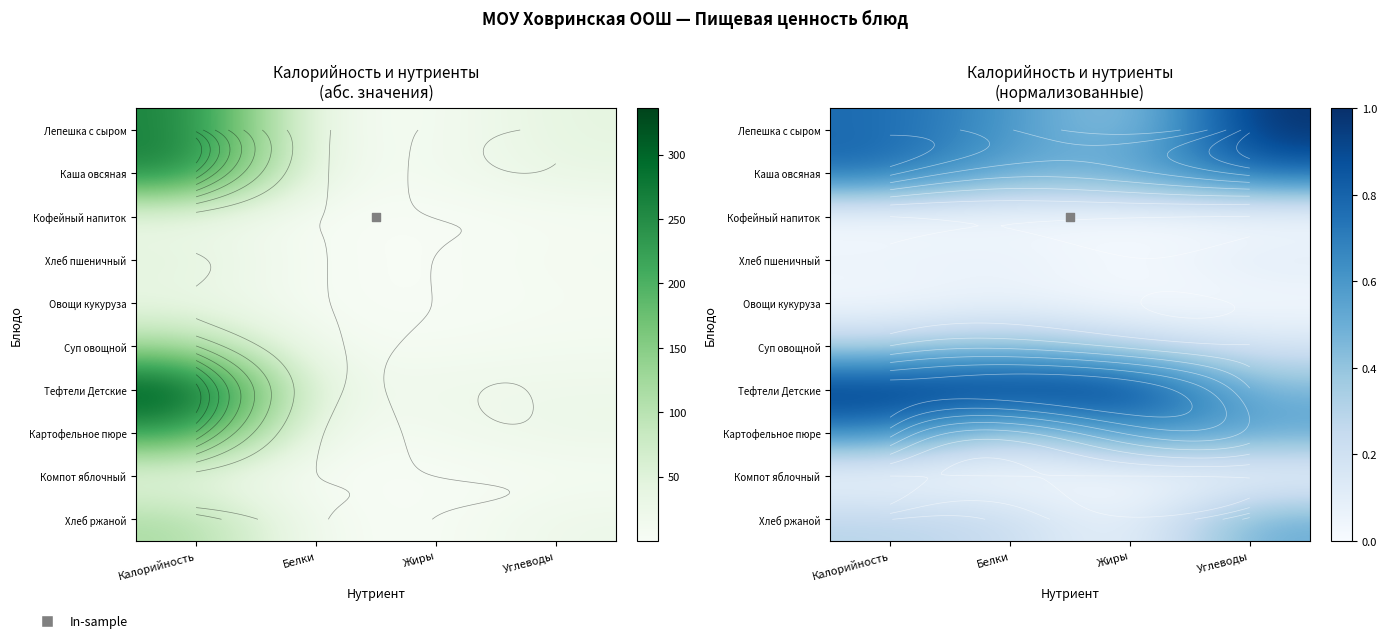

Which series has the largest total across all categories?

Тефтели Детские